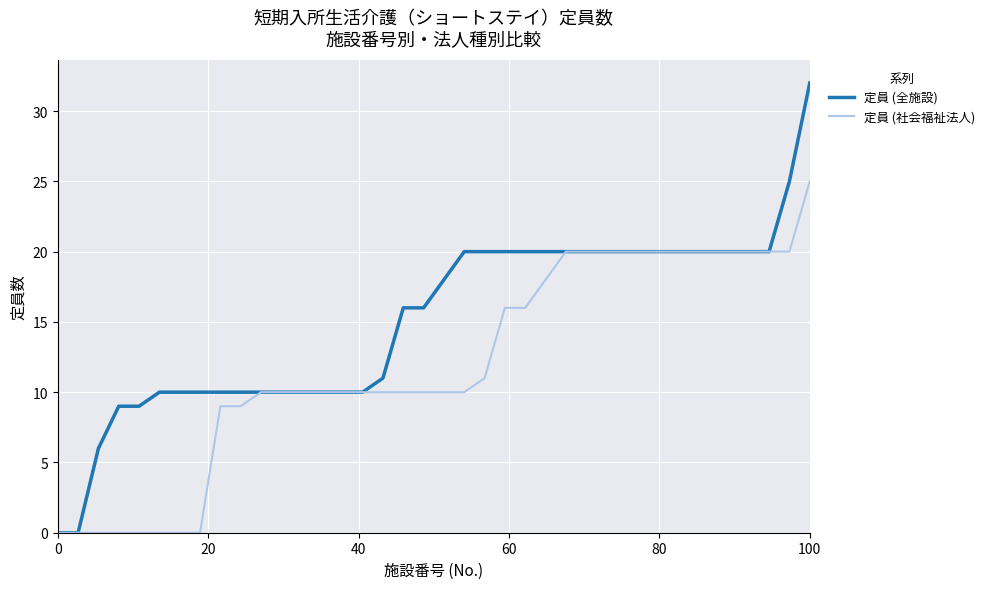

Rank the series by their average value, from lowest to highest.

定員 (社会福祉法人), 定員 (全施設)